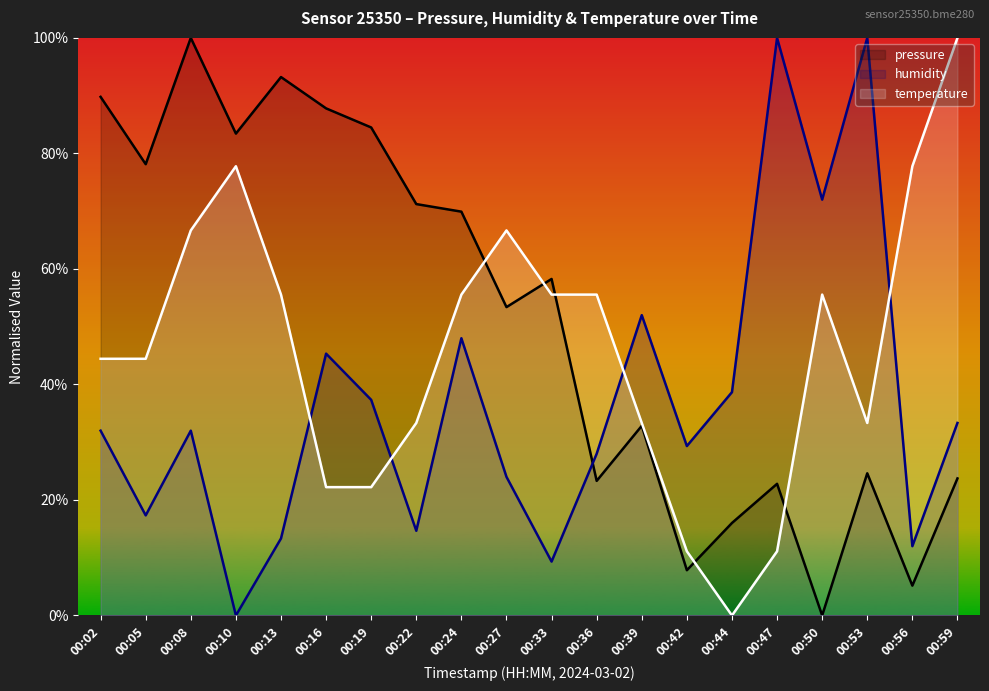

What is the difference between the maximum and minimum values in the humidity series?

100.0